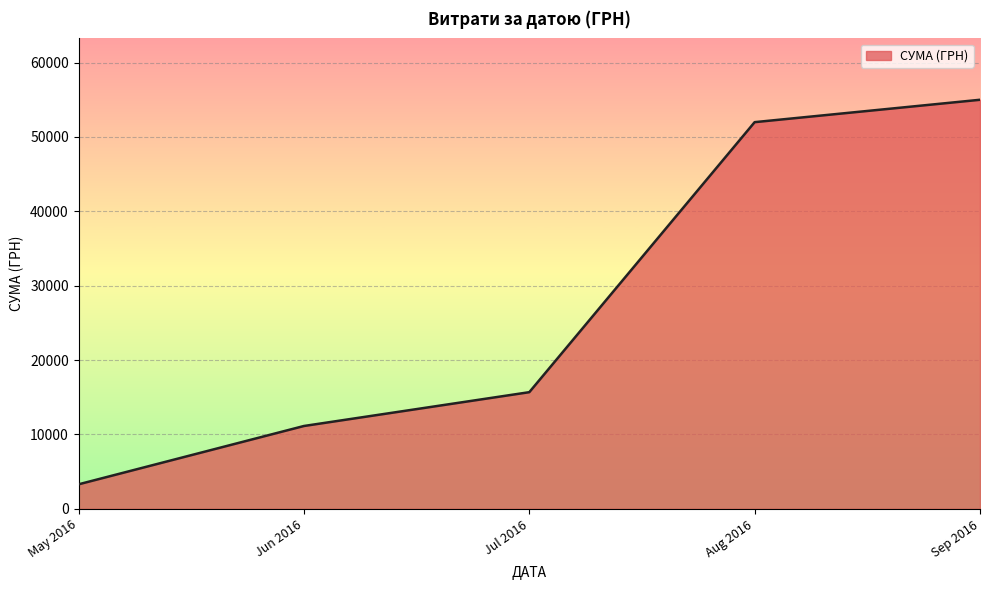

Where is the data nearest to the value 29150?

Jul 2016